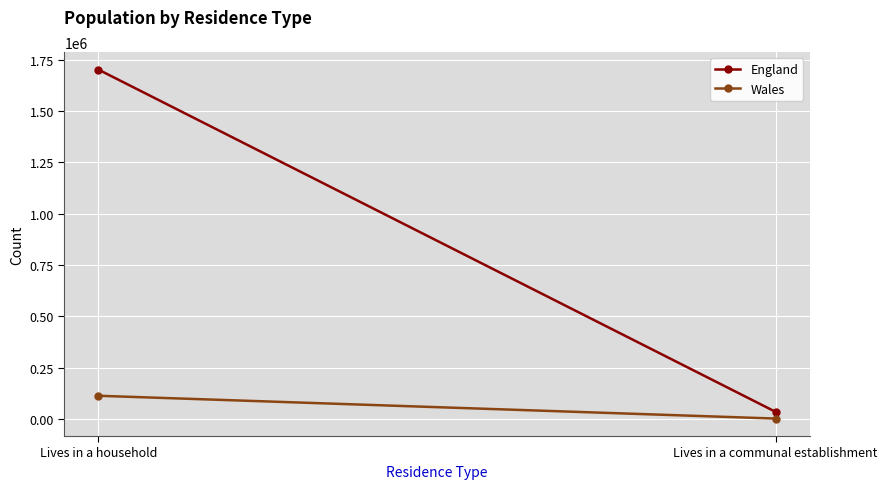

What is the label of the 2nd point from the right?

Lives in a household